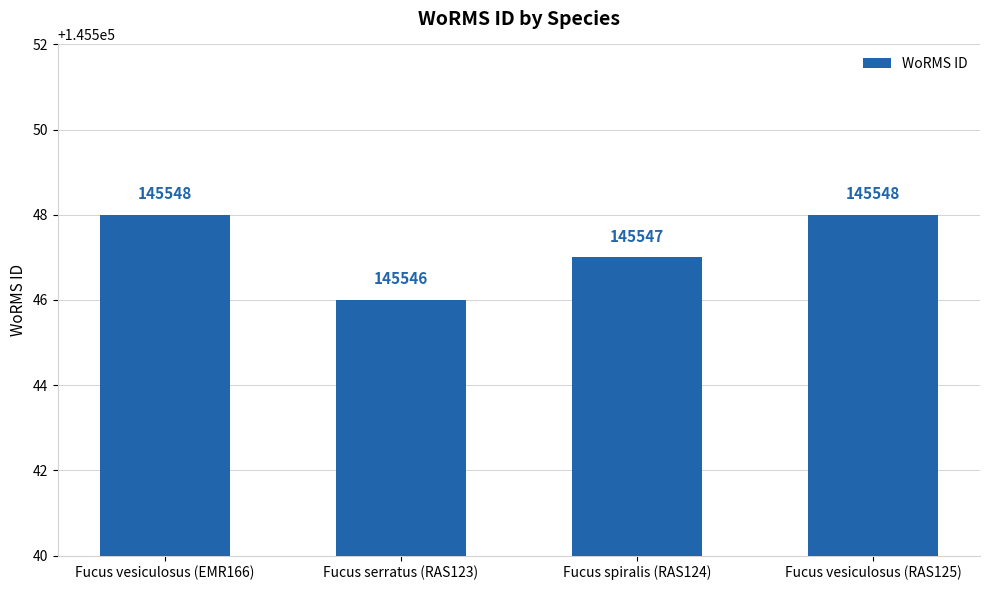

The value at Fucus vesiculosus (RAS125) is 145548. True or false?

True